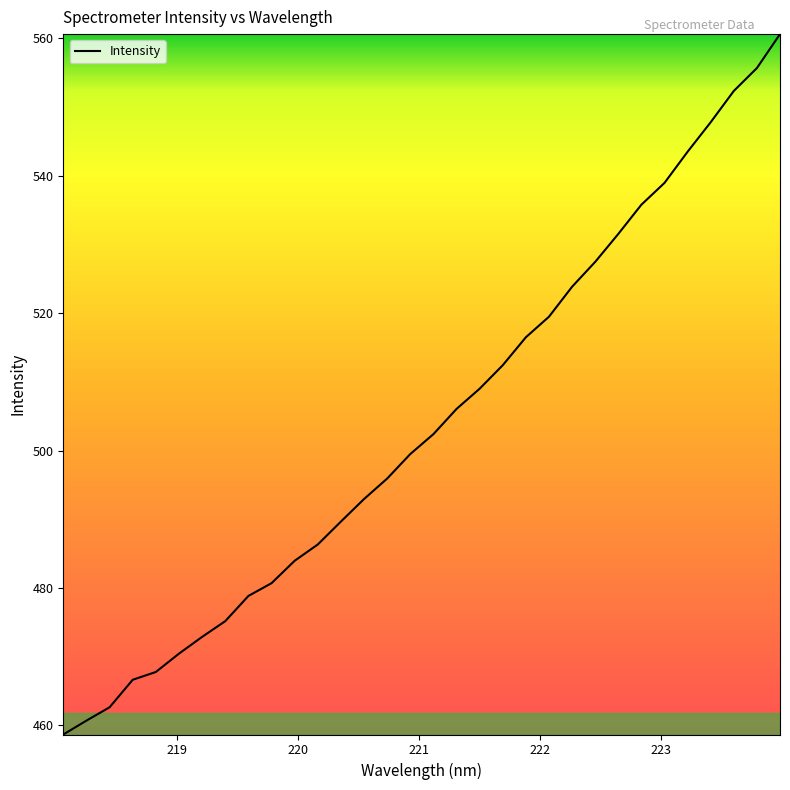

What is the greatest value displayed?

560.6